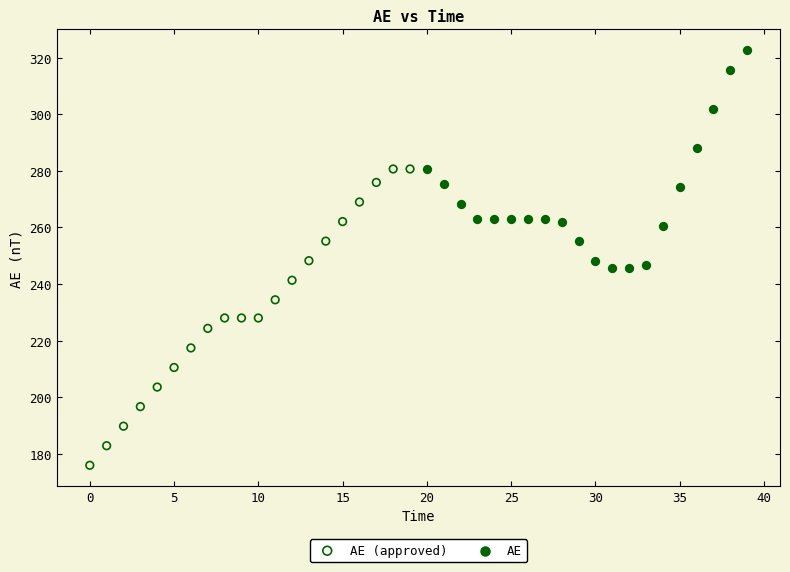

Which series reaches the minimum Y coordinate?

AE (approved)